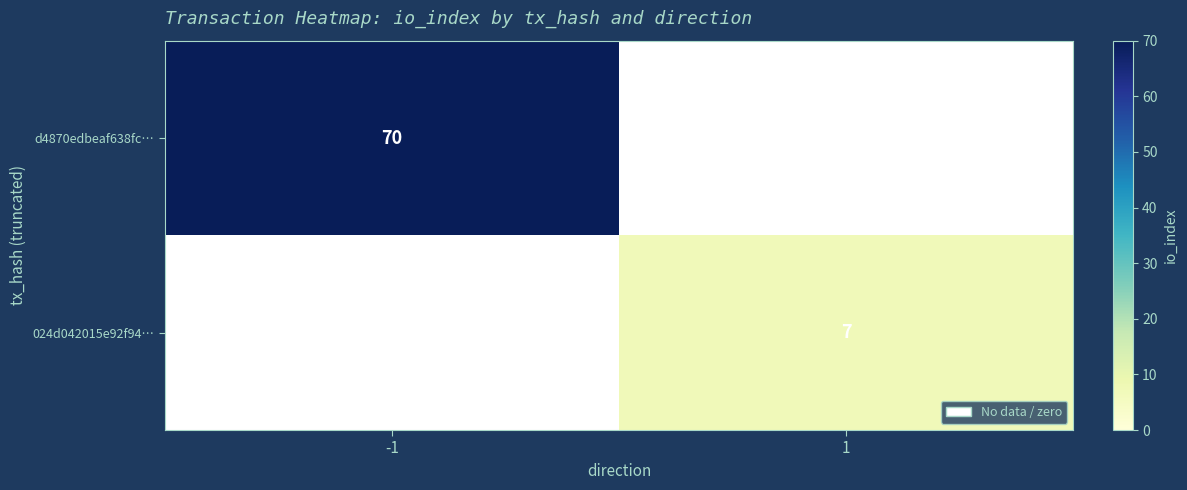

The d4870edbeaf638fc… series shows 70 at -1. True or false?

True